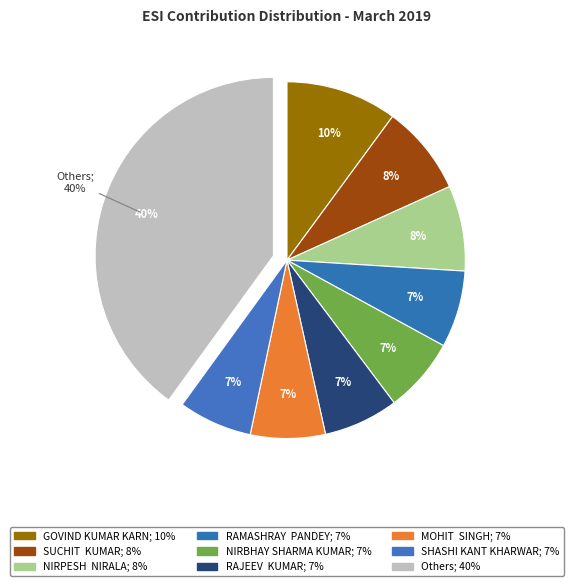

Is it true that GOVIND KUMAR KARN is 19% of the pie?

False